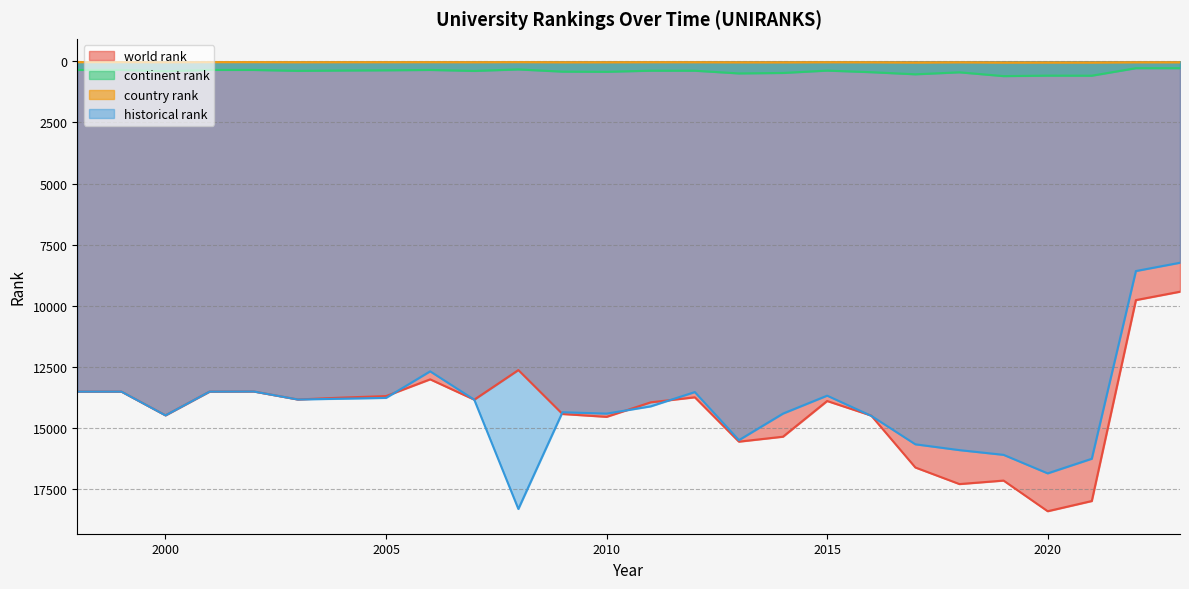

Reading right to left, extract all data points from this chart.

world rank: 2023=9418	2022=9761	2021=17976	2020=18393	2019=17140	2018=17283	2017=16605	2016=14483	2015=13887	2014=15346	2013=15549	2012=13735	2011=13941	2010=14534	2009=14418	2008=12622	2007=13833	2006=13001	2005=13686	2004=13747	2003=13825	2002=13498	2001=13503	2000=14474	1999=13503	1998=13503
continent rank: 2023=280	2022=280	2021=587	2020=584	2019=604	2018=449	2017=530	2016=444	2015=379	2014=475	2013=494	2012=384	2011=383	2010=428	2009=421	2008=331	2007=392	2006=352	2005=367	2004=376	2003=389	2002=352	2001=352	2000=405	1999=352	1998=352
country rank: 2023=42	2022=42	2021=54	2020=53	2019=55	2018=43	2017=53	2016=42	2015=39	2014=45	2013=44	2012=39	2011=38	2010=41	2009=42	2008=34	2007=39	2006=36	2005=37	2004=37	2003=39	2002=34	2001=34	2000=39	1999=34	1998=34
historical rank: 2023=8234	2022=8573	2021=16248	2020=16845	2019=16088	2018=15895	2017=15657	2016=14494	2015=13668	2014=14401	2013=15487	2012=13521	2011=14106	2010=14402	2009=14346	2008=18301	2007=13833	2006=12674	2005=13760	2004=13793	2003=13825	2002=13498	2001=13503	2000=14474	1999=13503	1998=13503